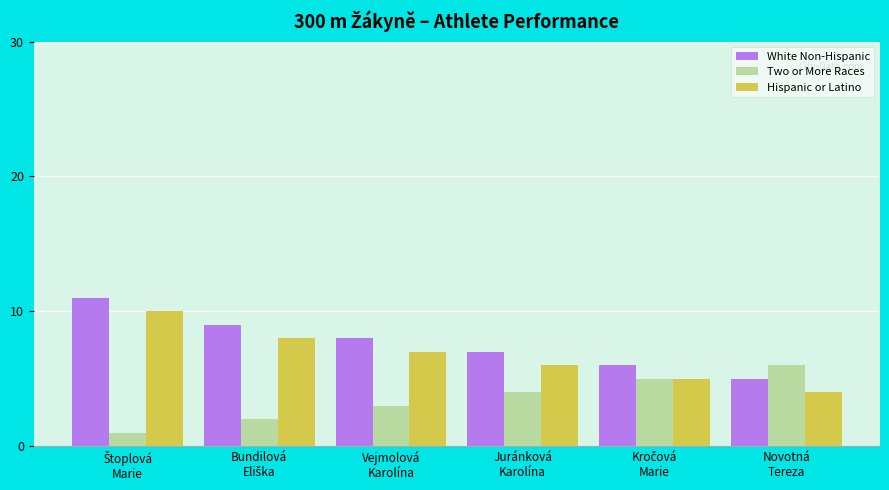

What are all the series names shown in the legend?

White Non-Hispanic, Two or More Races, Hispanic or Latino